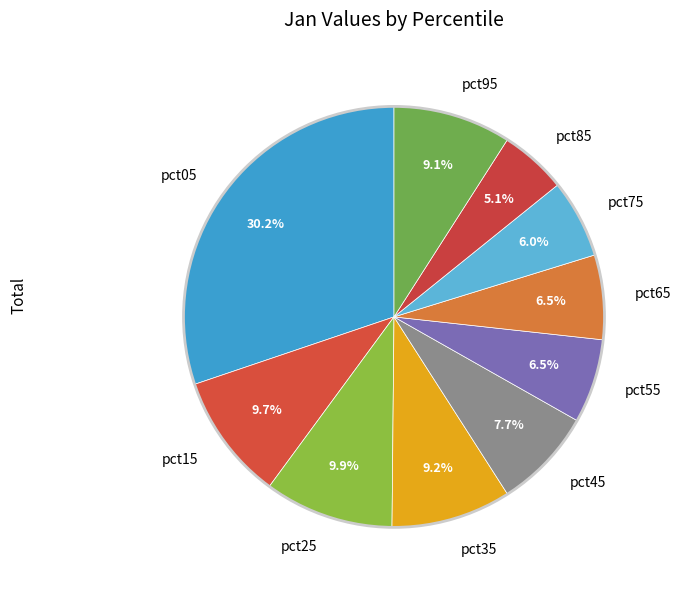

What is the largest slice in the pie chart?

pct05